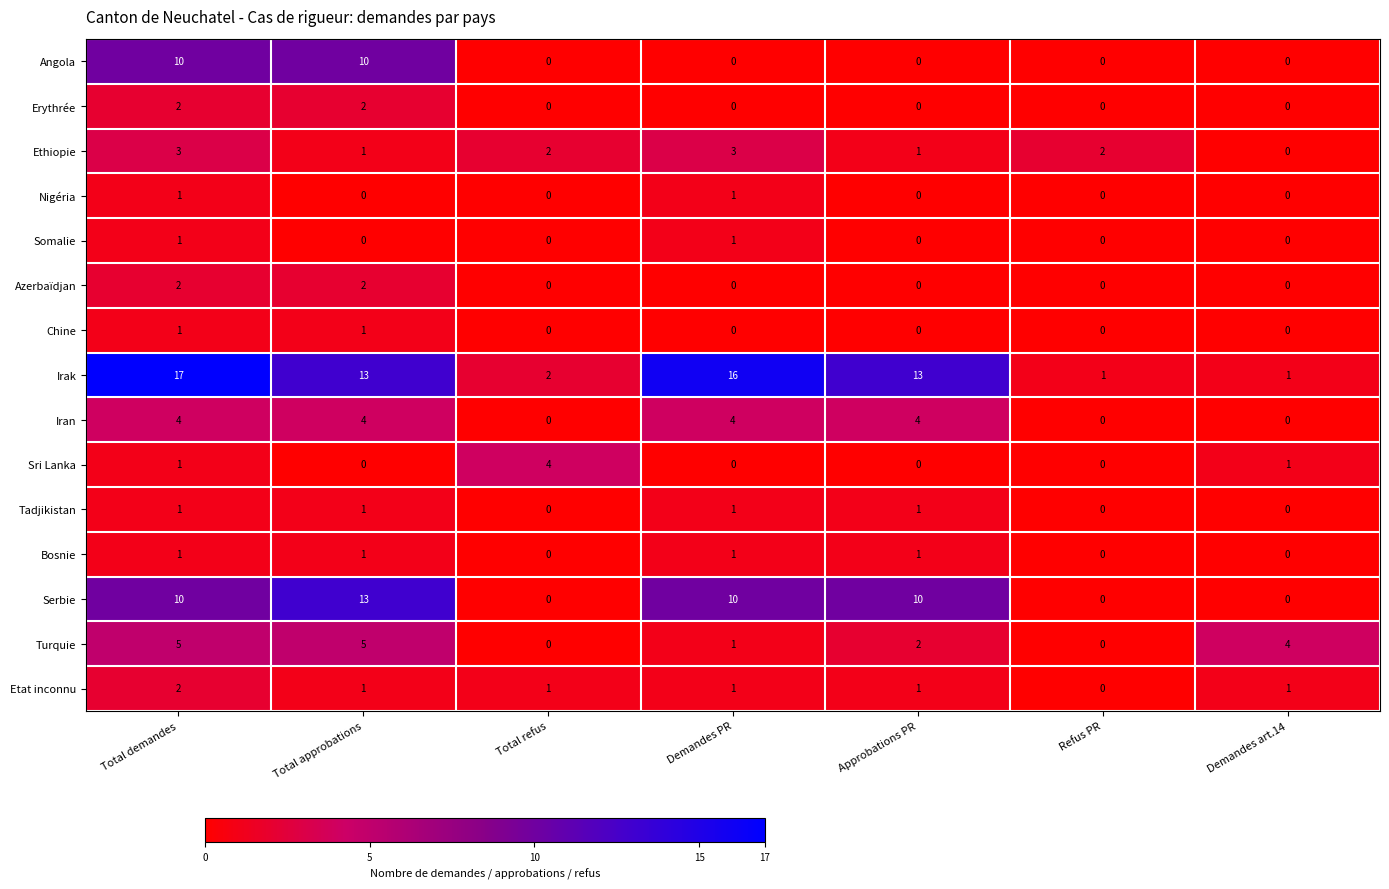

Which series has the largest range (max minus min)?

Irak